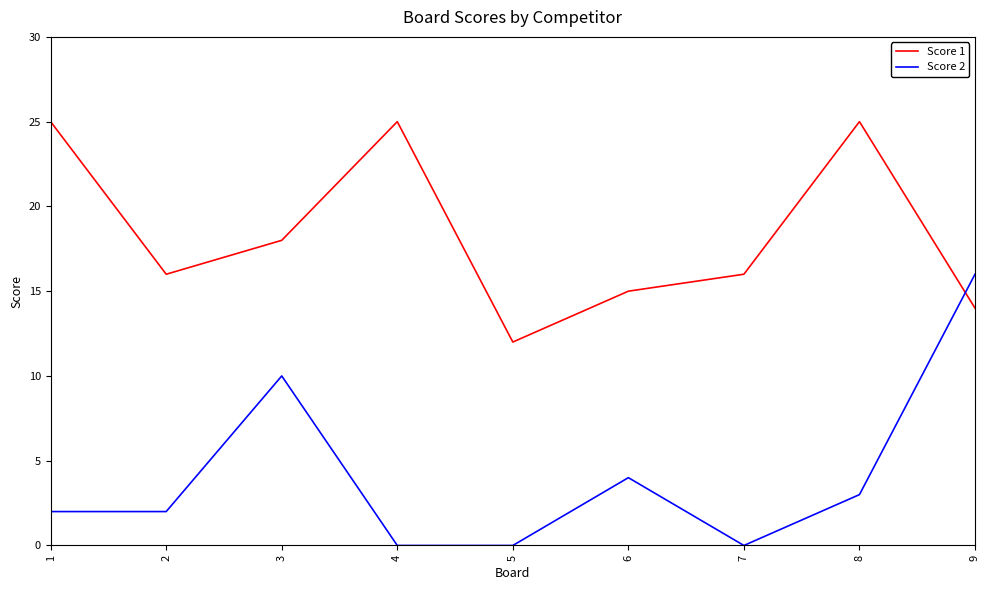

Which series changed the most between 5 and 8?

Score 1